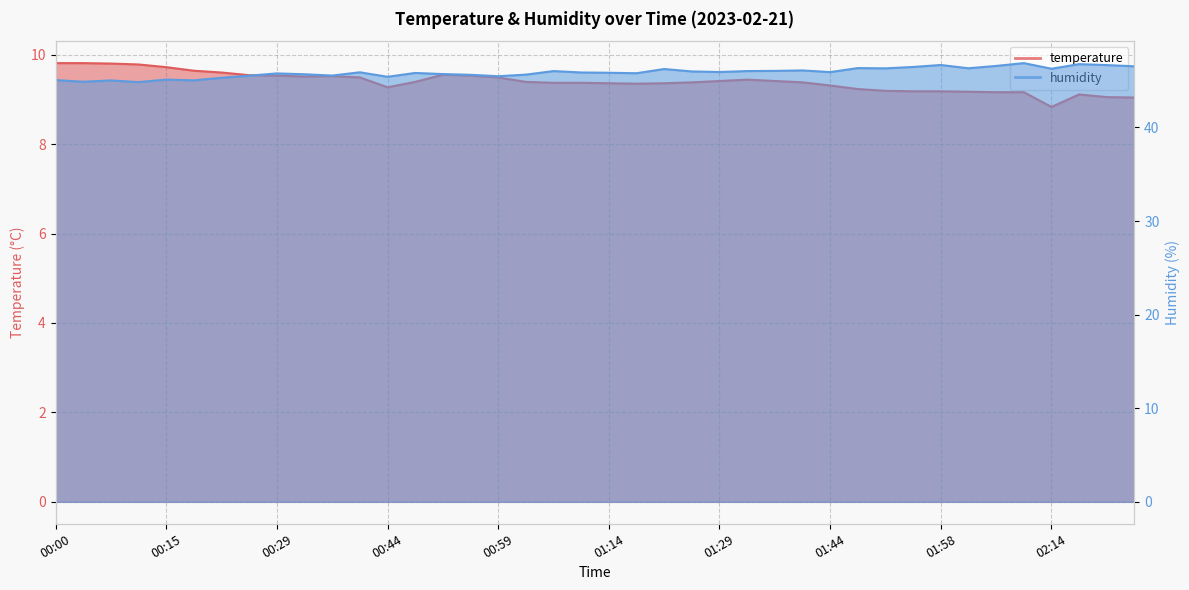

Reading right to left, what are all the values shown in this chart?

temperature: 9.0	9.1	9.1	8.8	9.2	9.2	9.2	9.2	9.2	9.2	9.2	9.3	9.4	9.4	9.4	9.4	9.4	9.4	9.3	9.4	9.4	9.4	9.4	9.5	9.5	9.6	9.4	9.3	9.5	9.5	9.5	9.5	9.5	9.6	9.6	9.7	9.8	9.8	9.8	9.8
humidity: 46.5	46.7	46.8	46.3	46.9	46.6	46.3	46.7	46.5	46.3	46.3	45.9	46.1	46.0	46.0	45.9	46.0	46.2	45.8	45.8	45.9	46.0	45.6	45.5	45.6	45.7	45.8	45.4	45.9	45.5	45.7	45.8	45.5	45.3	45.0	45.1	44.8	45.0	44.9	45.1